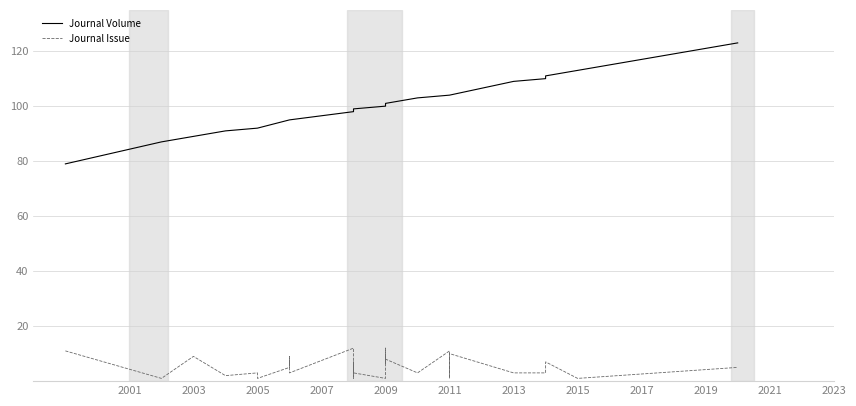

How many lines are shown in the chart?

2